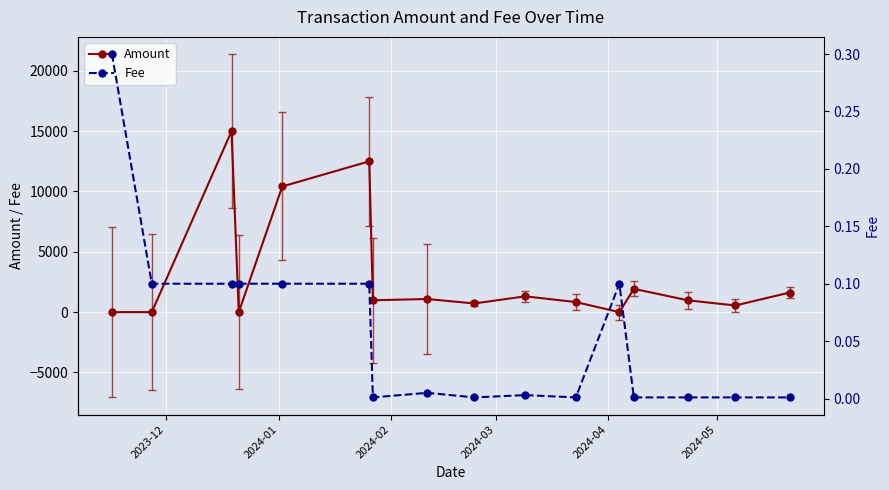

True or false: Amount has more than 2 interior local peaks.

True